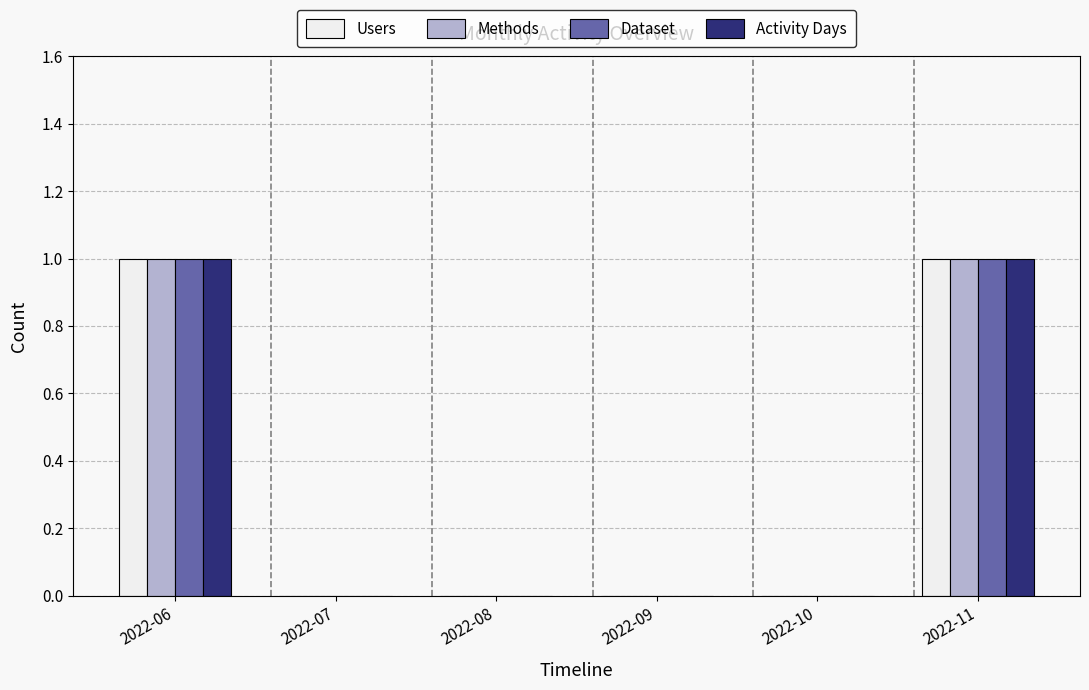

Reading left to right, what are all the values shown in this chart?

Users: 2022-06=1	2022-07=0	2022-08=0	2022-09=0	2022-10=0	2022-11=1
Methods: 2022-06=1	2022-07=0	2022-08=0	2022-09=0	2022-10=0	2022-11=1
Dataset: 2022-06=1	2022-07=0	2022-08=0	2022-09=0	2022-10=0	2022-11=1
Activity Days: 2022-06=1	2022-07=0	2022-08=0	2022-09=0	2022-10=0	2022-11=1